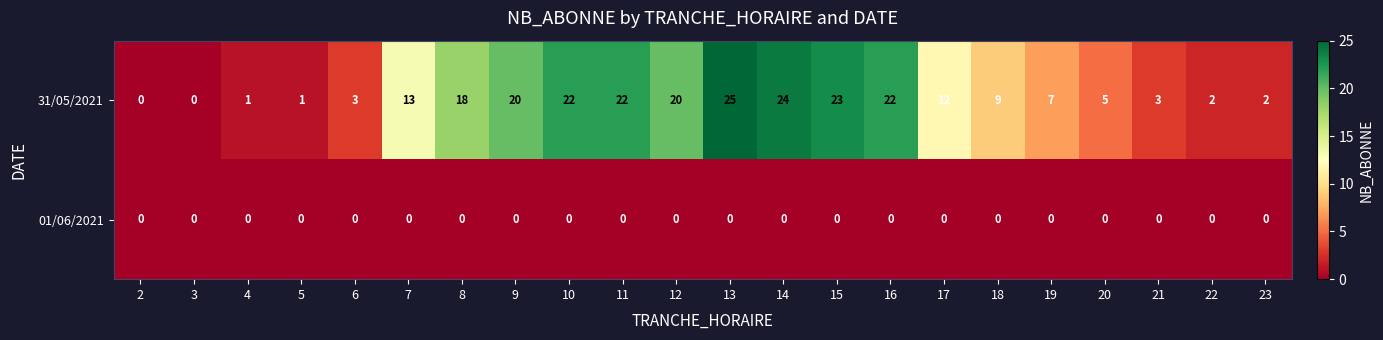

What is the sum of all 31/05/2021 values?

254